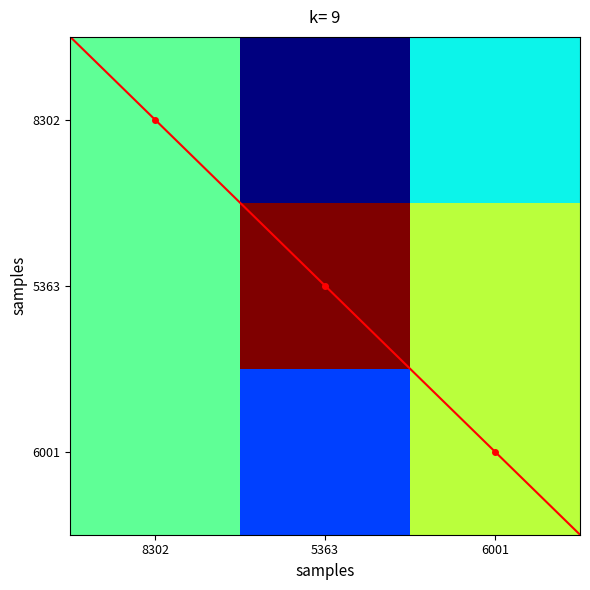

What is the highest value of the 5363 series?

336.0